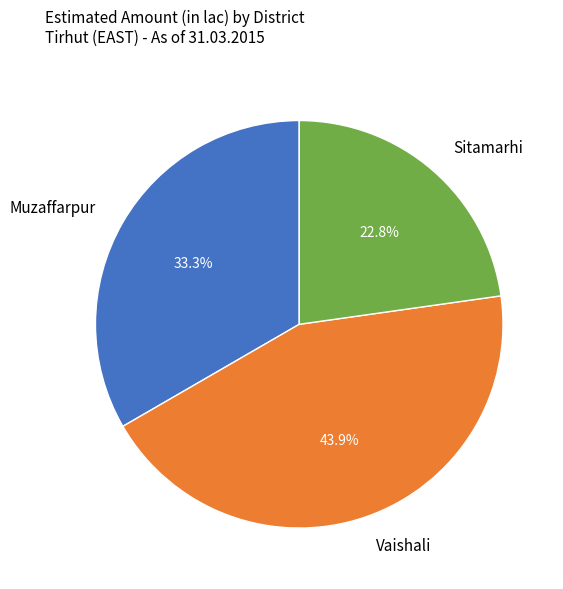

To the nearest percent, what is the combined percentage of Muzaffarpur and Sitamarhi?

56%